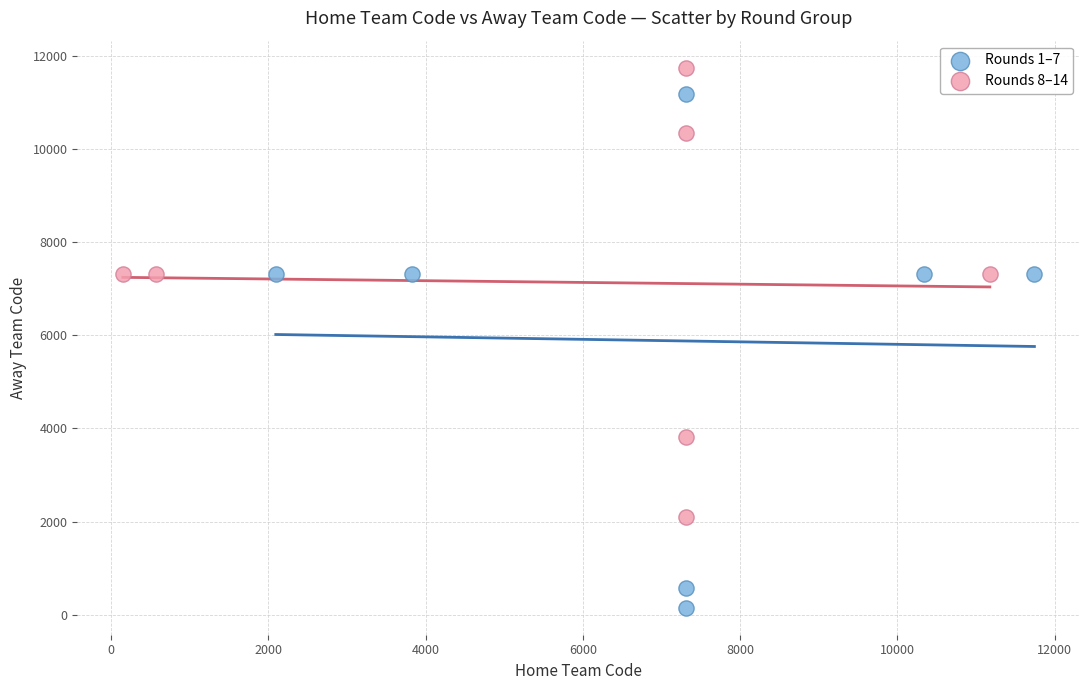

Which series has the largest Y range (max minus min)?

Rounds 1–7